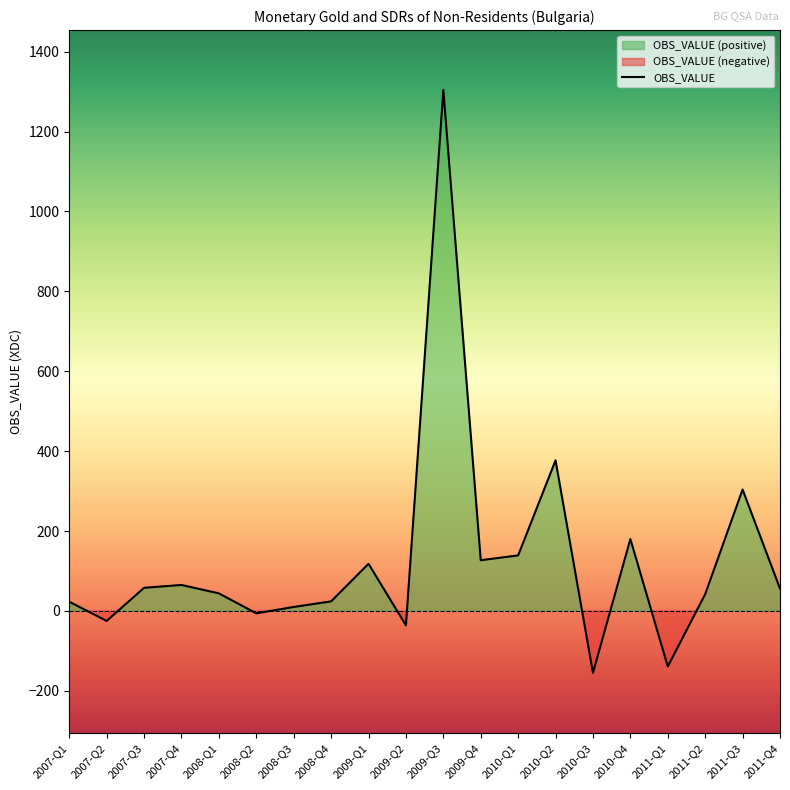

How many interior local valleys (lower than both neighbors) does the data have?

6